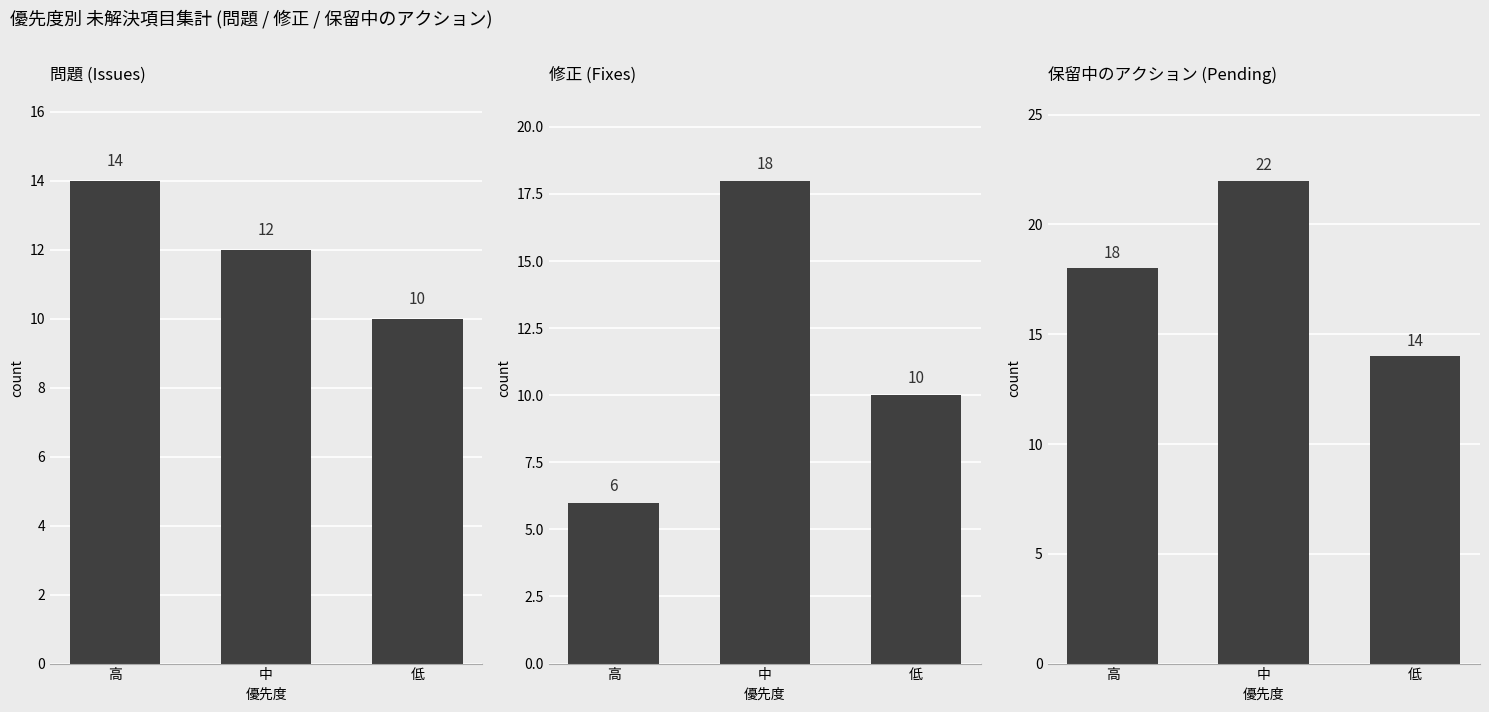

Which label corresponds to the largest value in the chart?

中